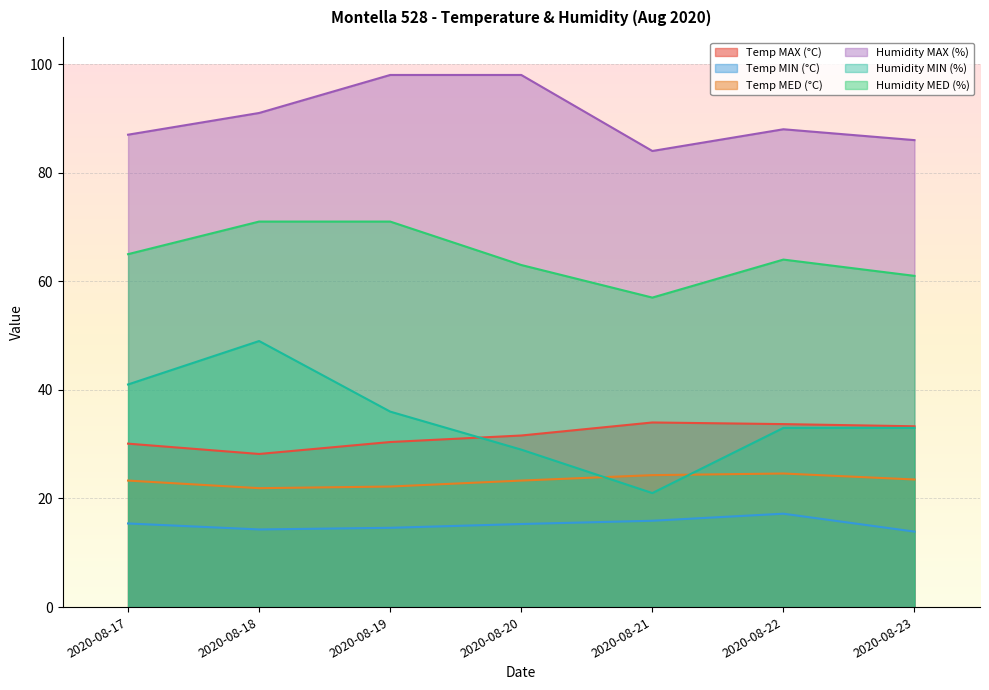

At which label is Temp MAX (°C) closest to 31?

2020-08-19